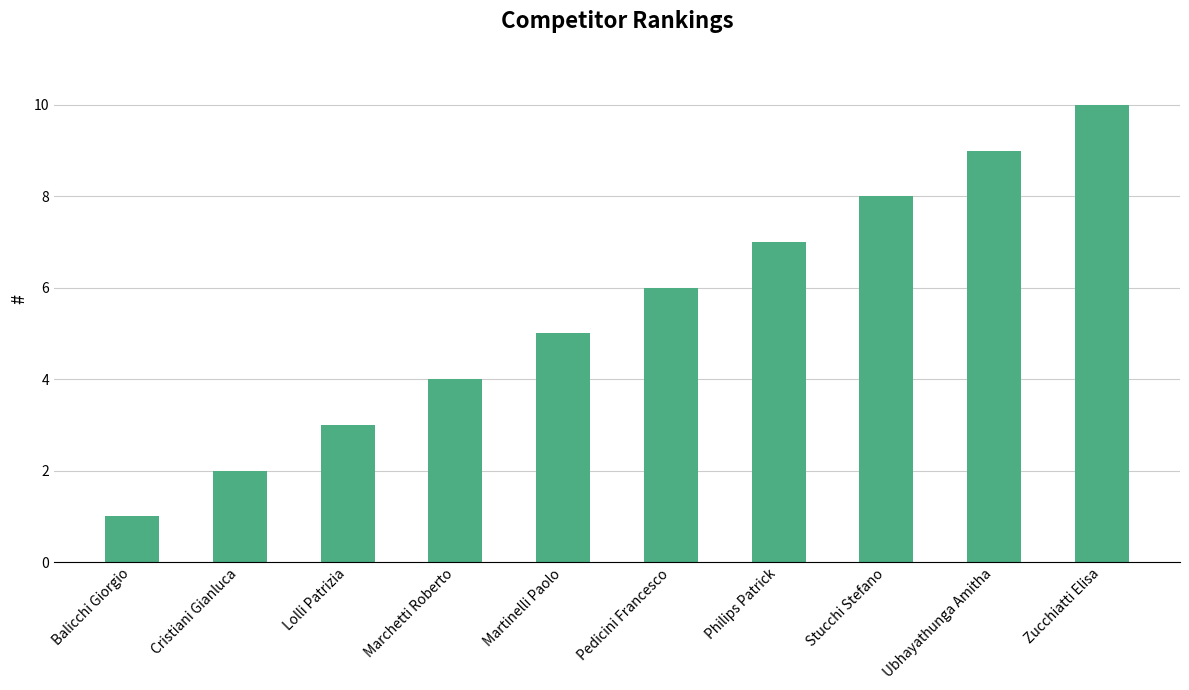

At which label is the value closest to 5?

Martinelli Paolo